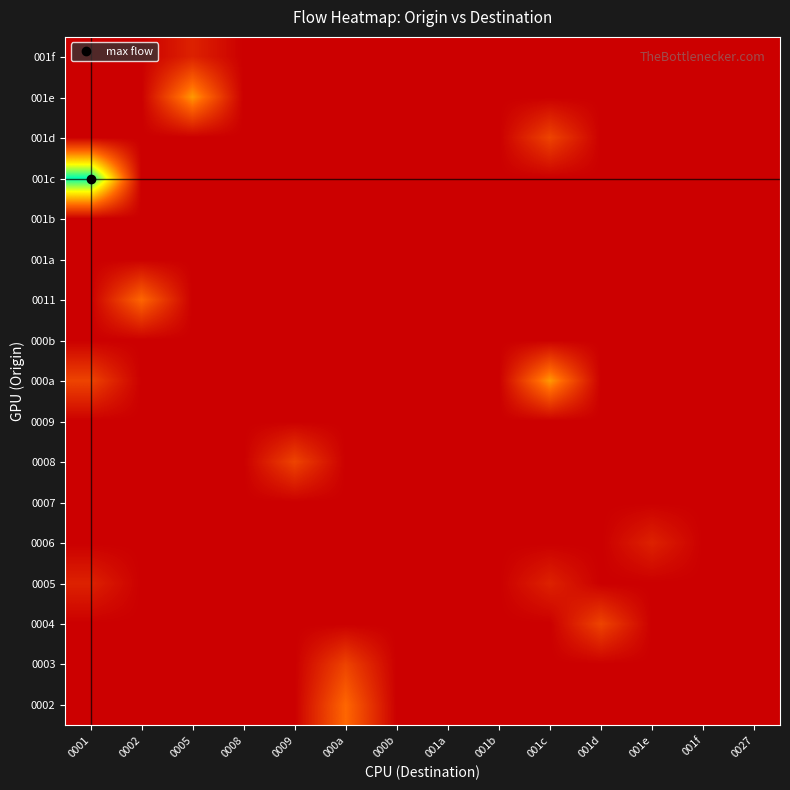

At how many categories does at least one series exceed 2?

5